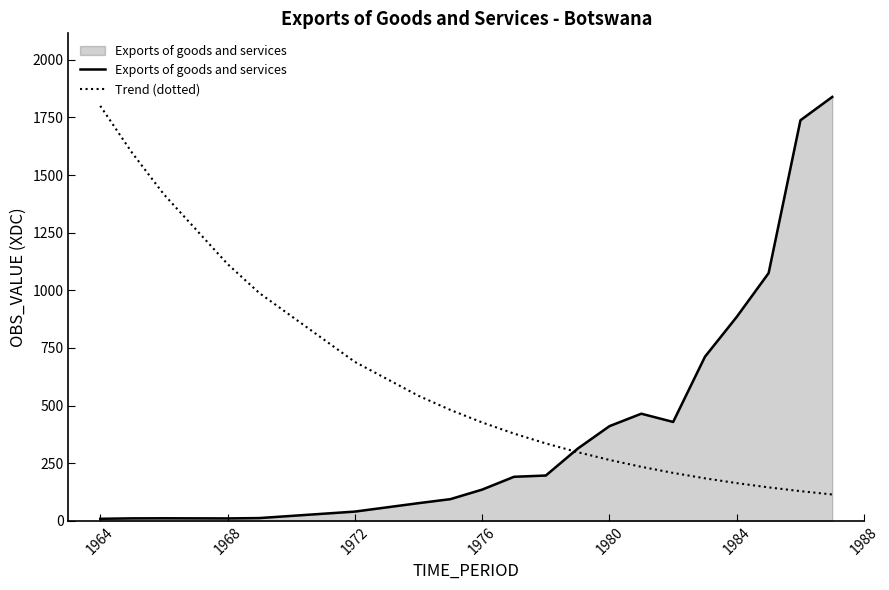

List the series in order of their overall mean, highest first.

Trend (dotted), Exports of goods and services